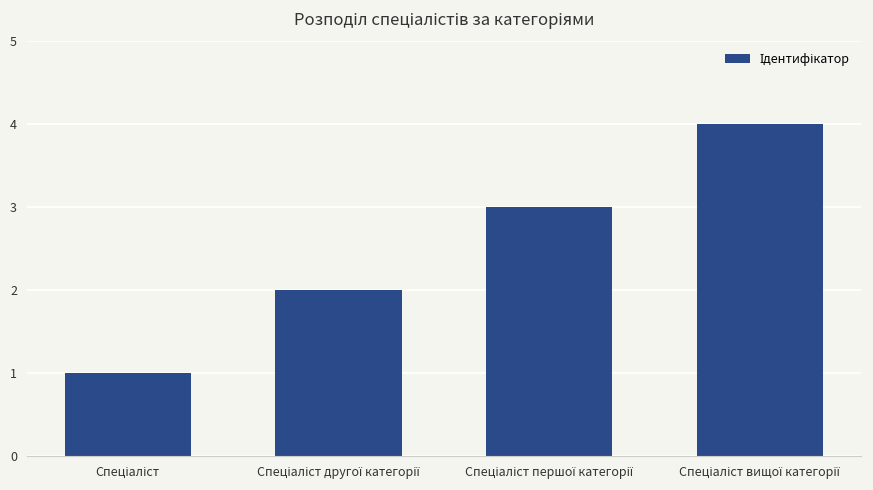

What is the maximum value shown in the chart?

4